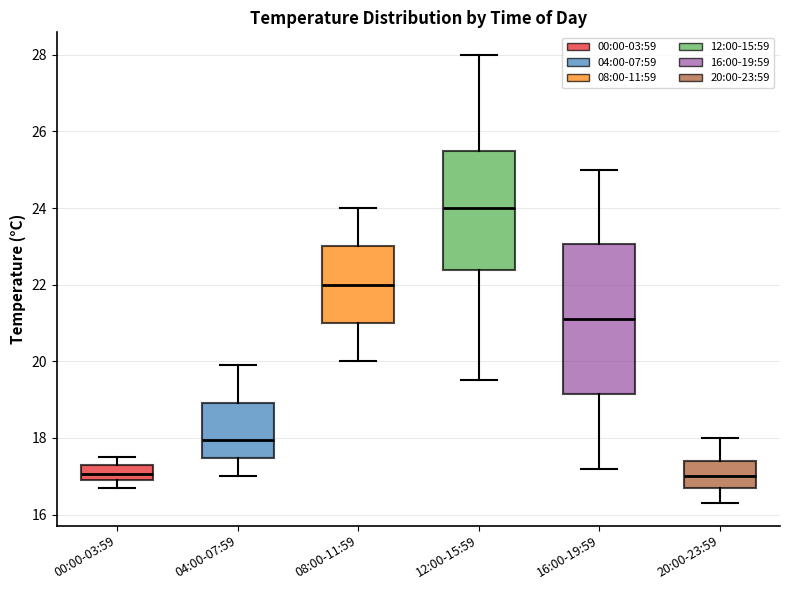

Reading left to right, transcribe this box plot: for each box, give where its median line is, the range the box spans, and where its two whiskers end, as read against the y-axis. The values are not printed on the chart, so give them approximately, as read against the axis.

00:00-03:59: median 17.0 (inside the box), box 17.0 to 17.4, whiskers 16.8 to 17.6
04:00-07:59: median 18.0, box 17.4 to 19.0, whiskers 17.0 to 20.0
08:00-11:59: median 22.0, box 21.0 to 23.0, whiskers 20.0 to 24.0
12:00-15:59: median 24.0, box 22.4 to 25.6, whiskers 19.6 to 28.0
16:00-19:59: median 21.2, box 19.2 to 23.0, whiskers 17.2 to 25.0
20:00-23:59: median 17.0, box 16.8 to 17.4, whiskers 16.4 to 18.0